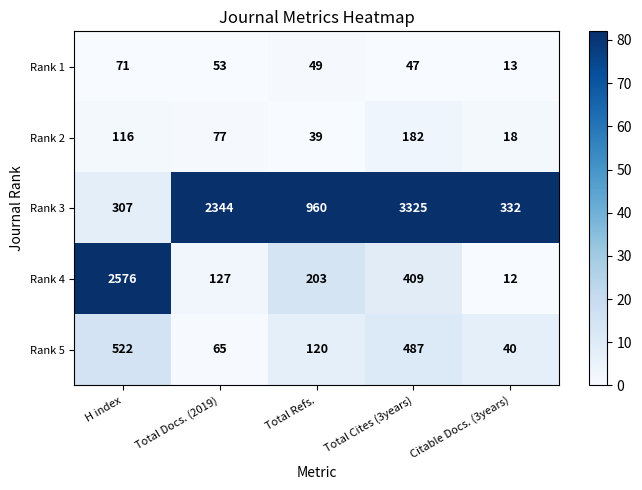

Which series has the largest range (max minus min)?

Rank 3